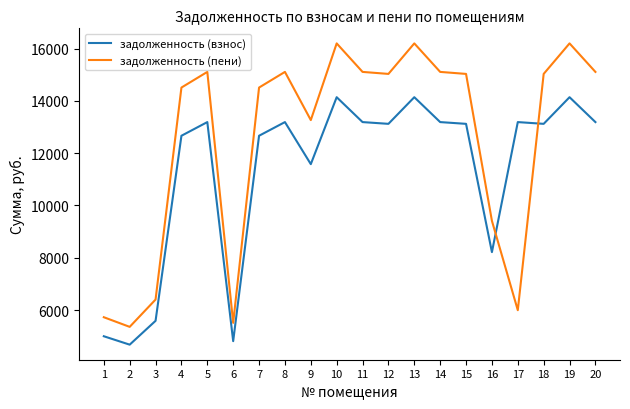

What is the total value across all series at 8?

28292.0